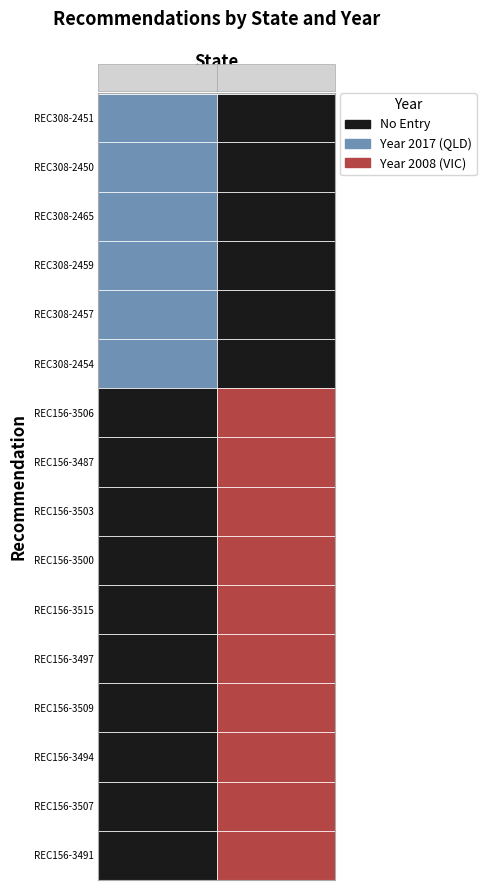

What is the sum of the QLD values at REC156-3497 and REC308-2451?

2017